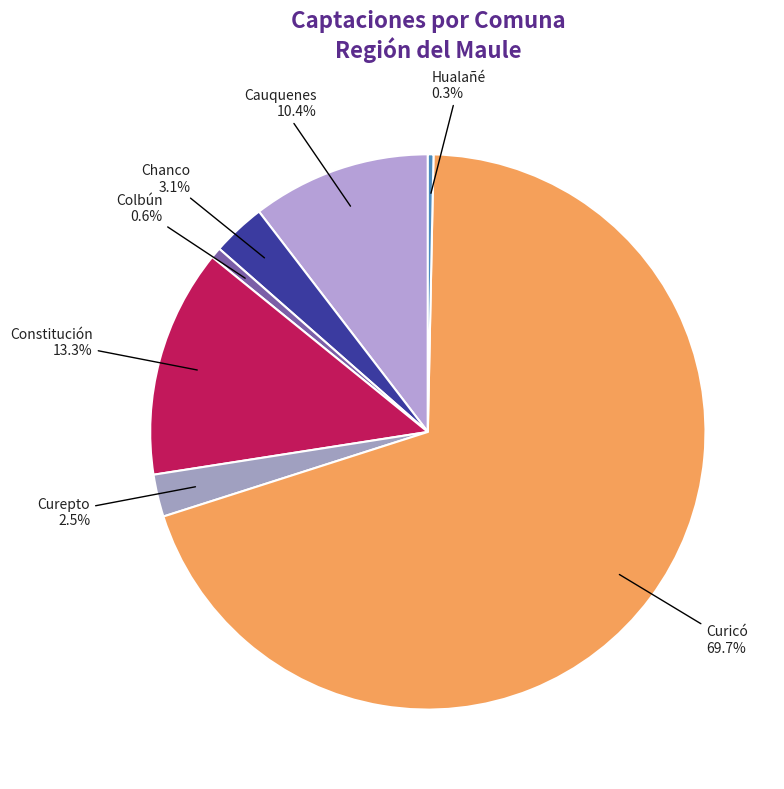

Which slice is the largest?

Curicó